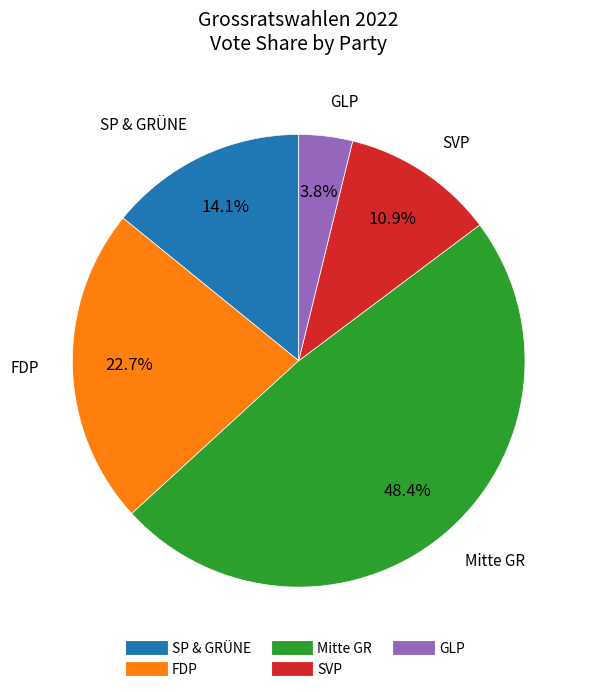

Is there a majority slice in this chart?

No